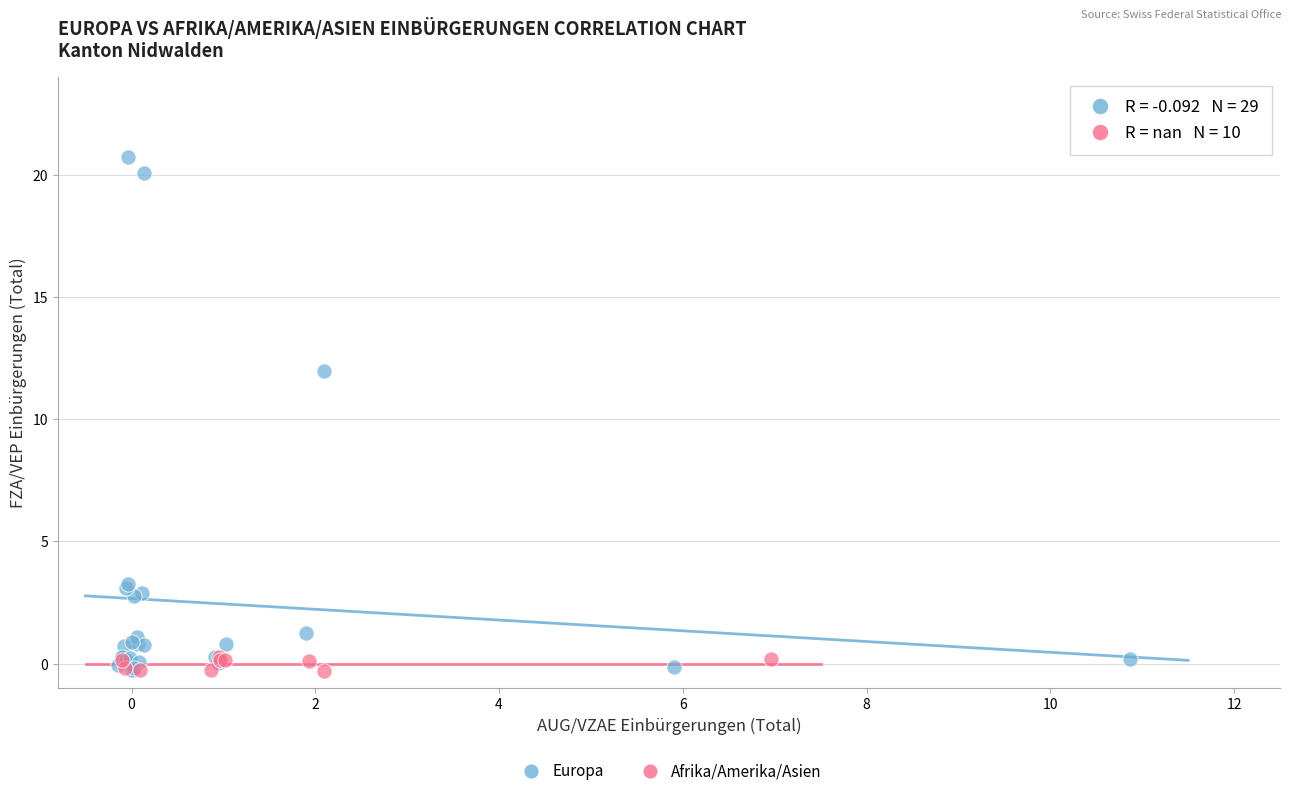

What are all the series names shown in the legend?

Europa, Afrika/Amerika/Asien